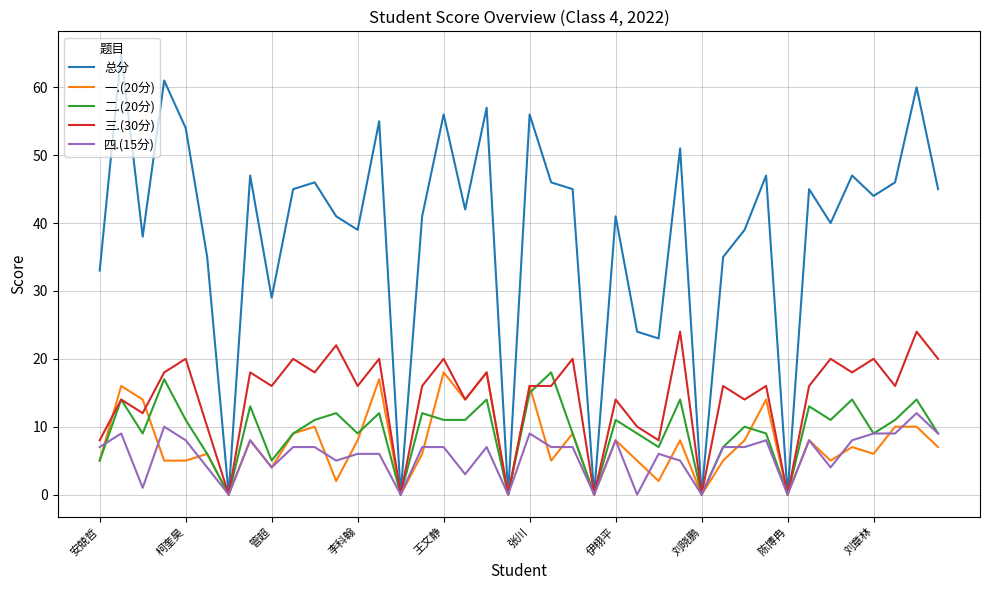

True or false: 总分 has more than 2 points higher than both neighbors.

True